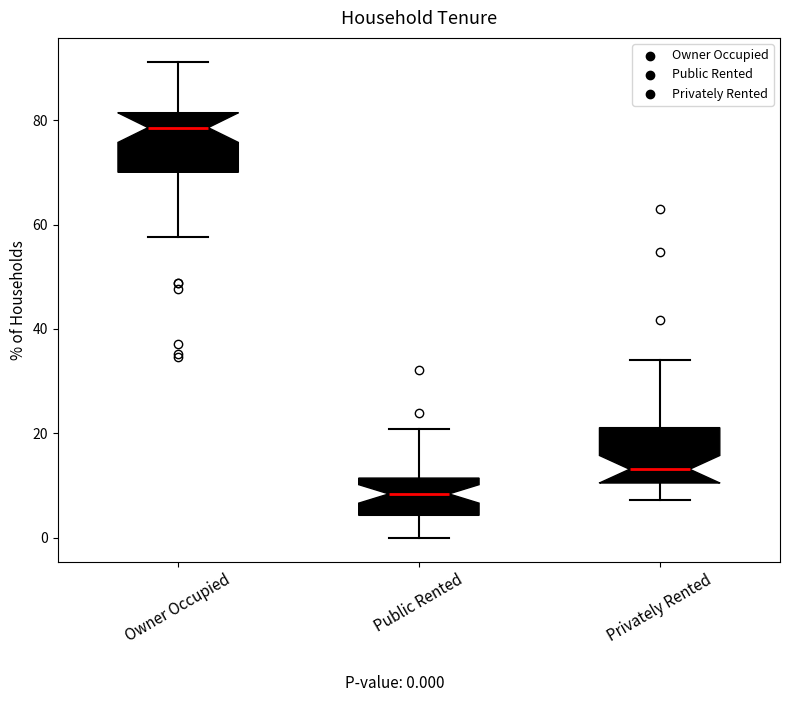

Reading left to right, read every box against the y-axis: the position of its median line, the range the box covers, and the ends of its whiskers. The values are not printed on the chart, so give them approximately, as read against the axis.

Owner Occupied: median 78, box 70 to 82, whiskers 58 to 92
Public Rented: median 8, box 4 to 12, whiskers 0 to 20
Privately Rented: median 14, box 10 to 22, whiskers 8 to 34